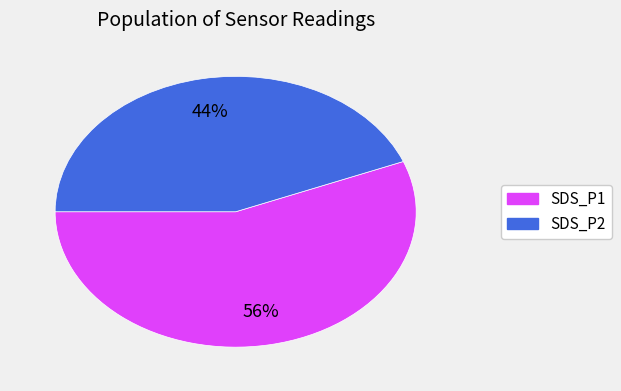

Do SDS_P1 and SDS_P2 together represent more than half of the pie?

Yes